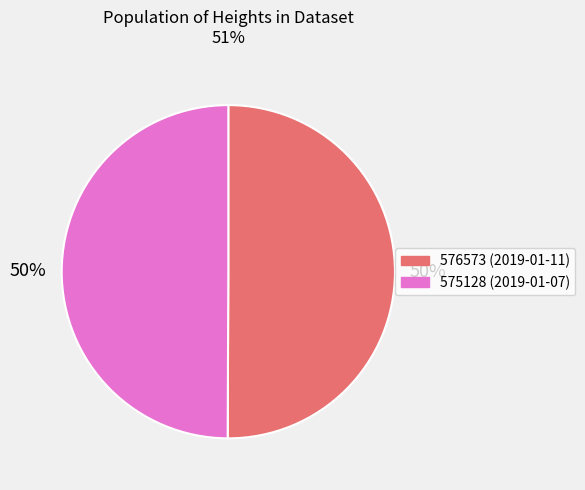

True or false: 576573 accounts for 37% of the total.

False